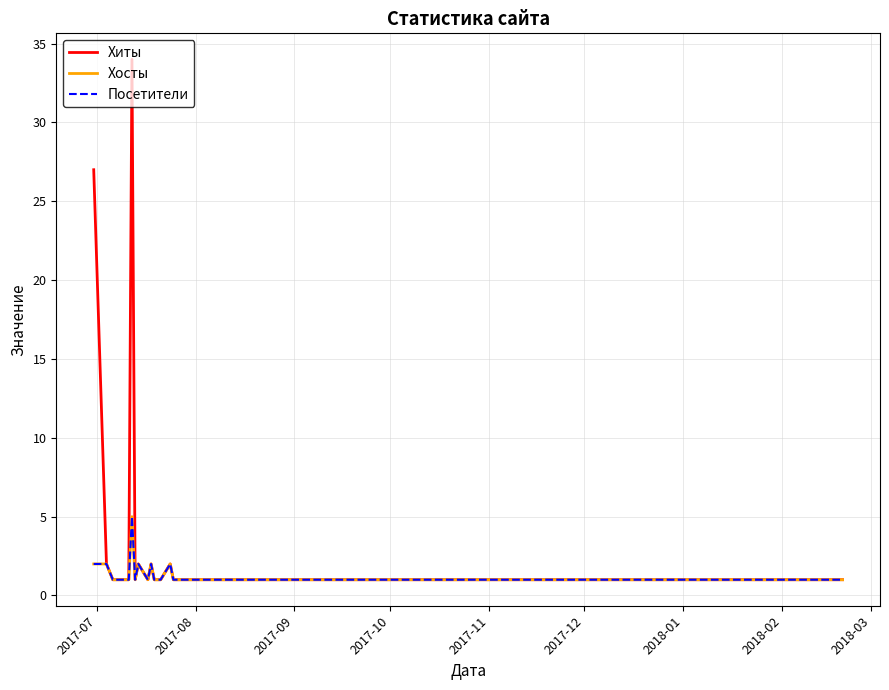

Is this an area chart (filled region under the line)?

No